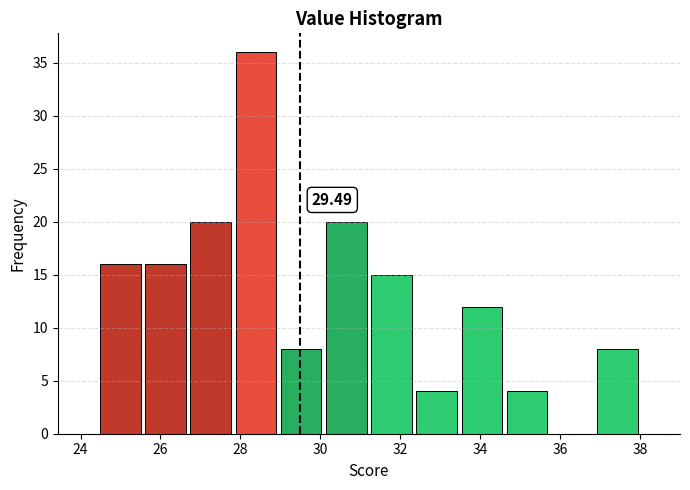

Over which range of the x-axis is the bar tallest?

27.8 to 29.0